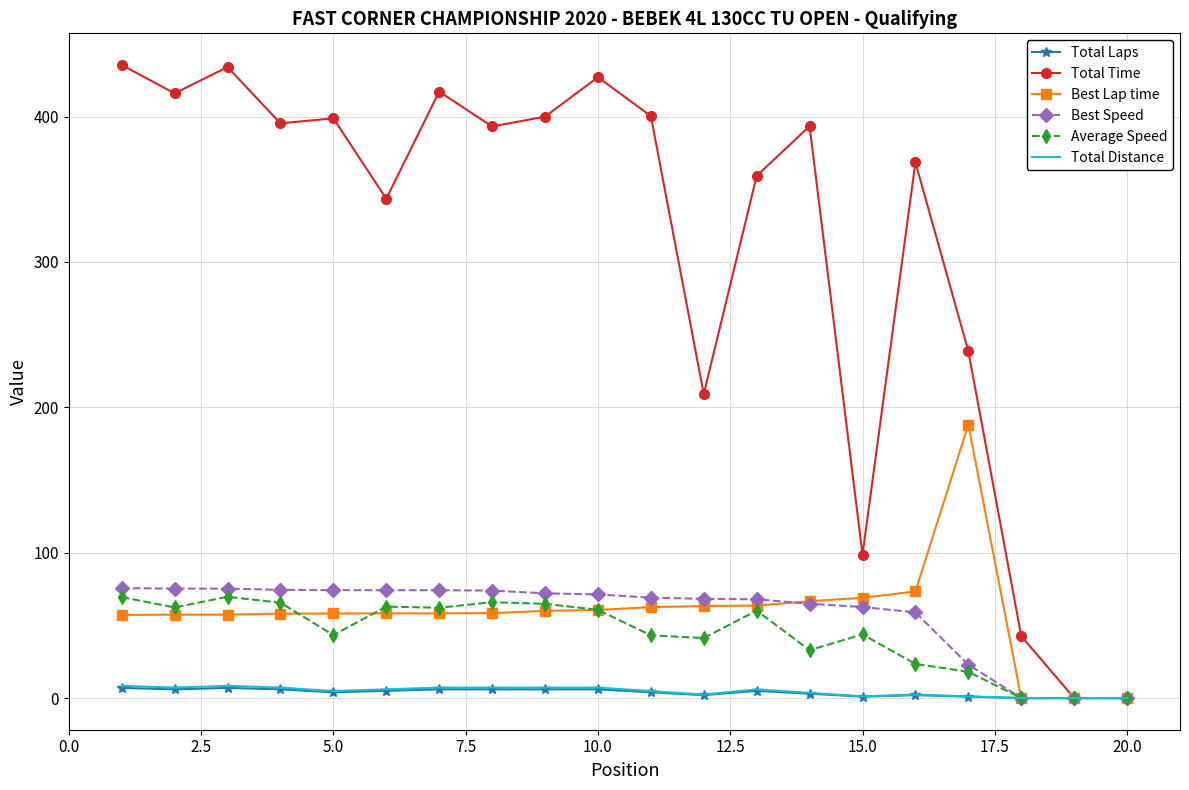

Which series has the largest total across all categories?

Total Time